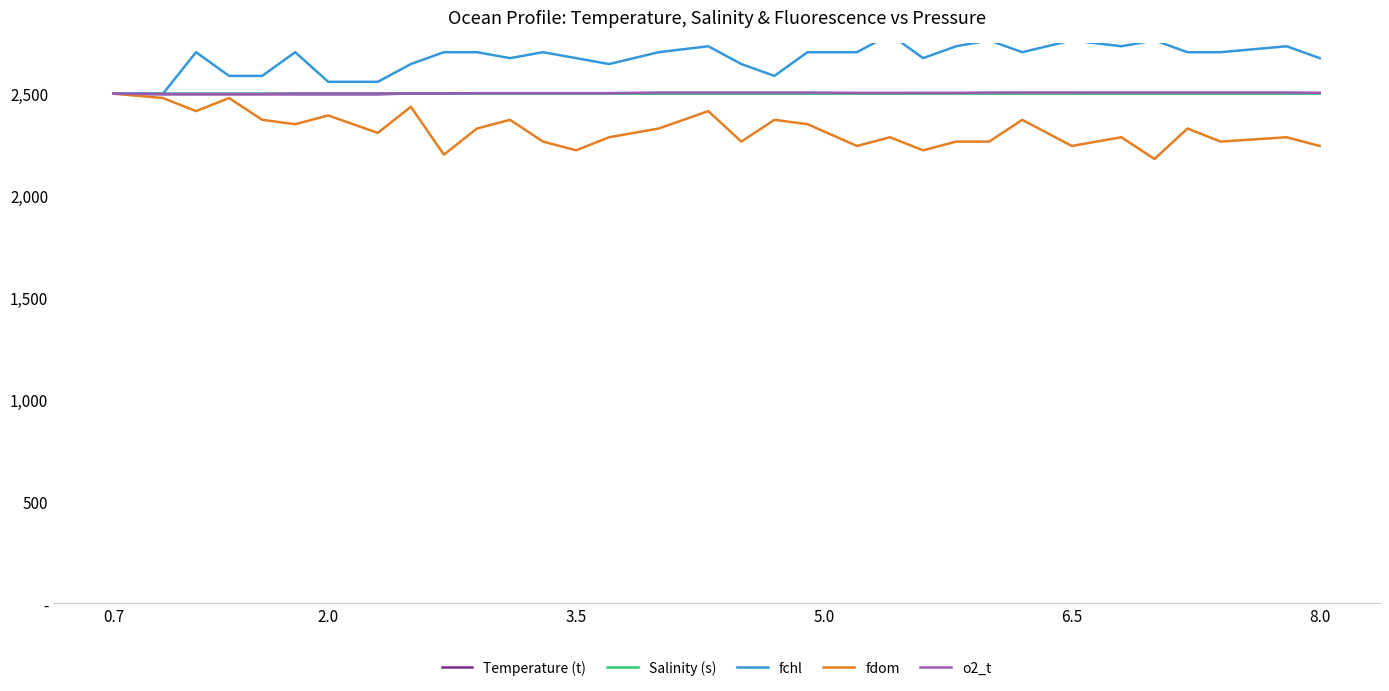

What is the maximum value for Salinity (s)?

1000.3